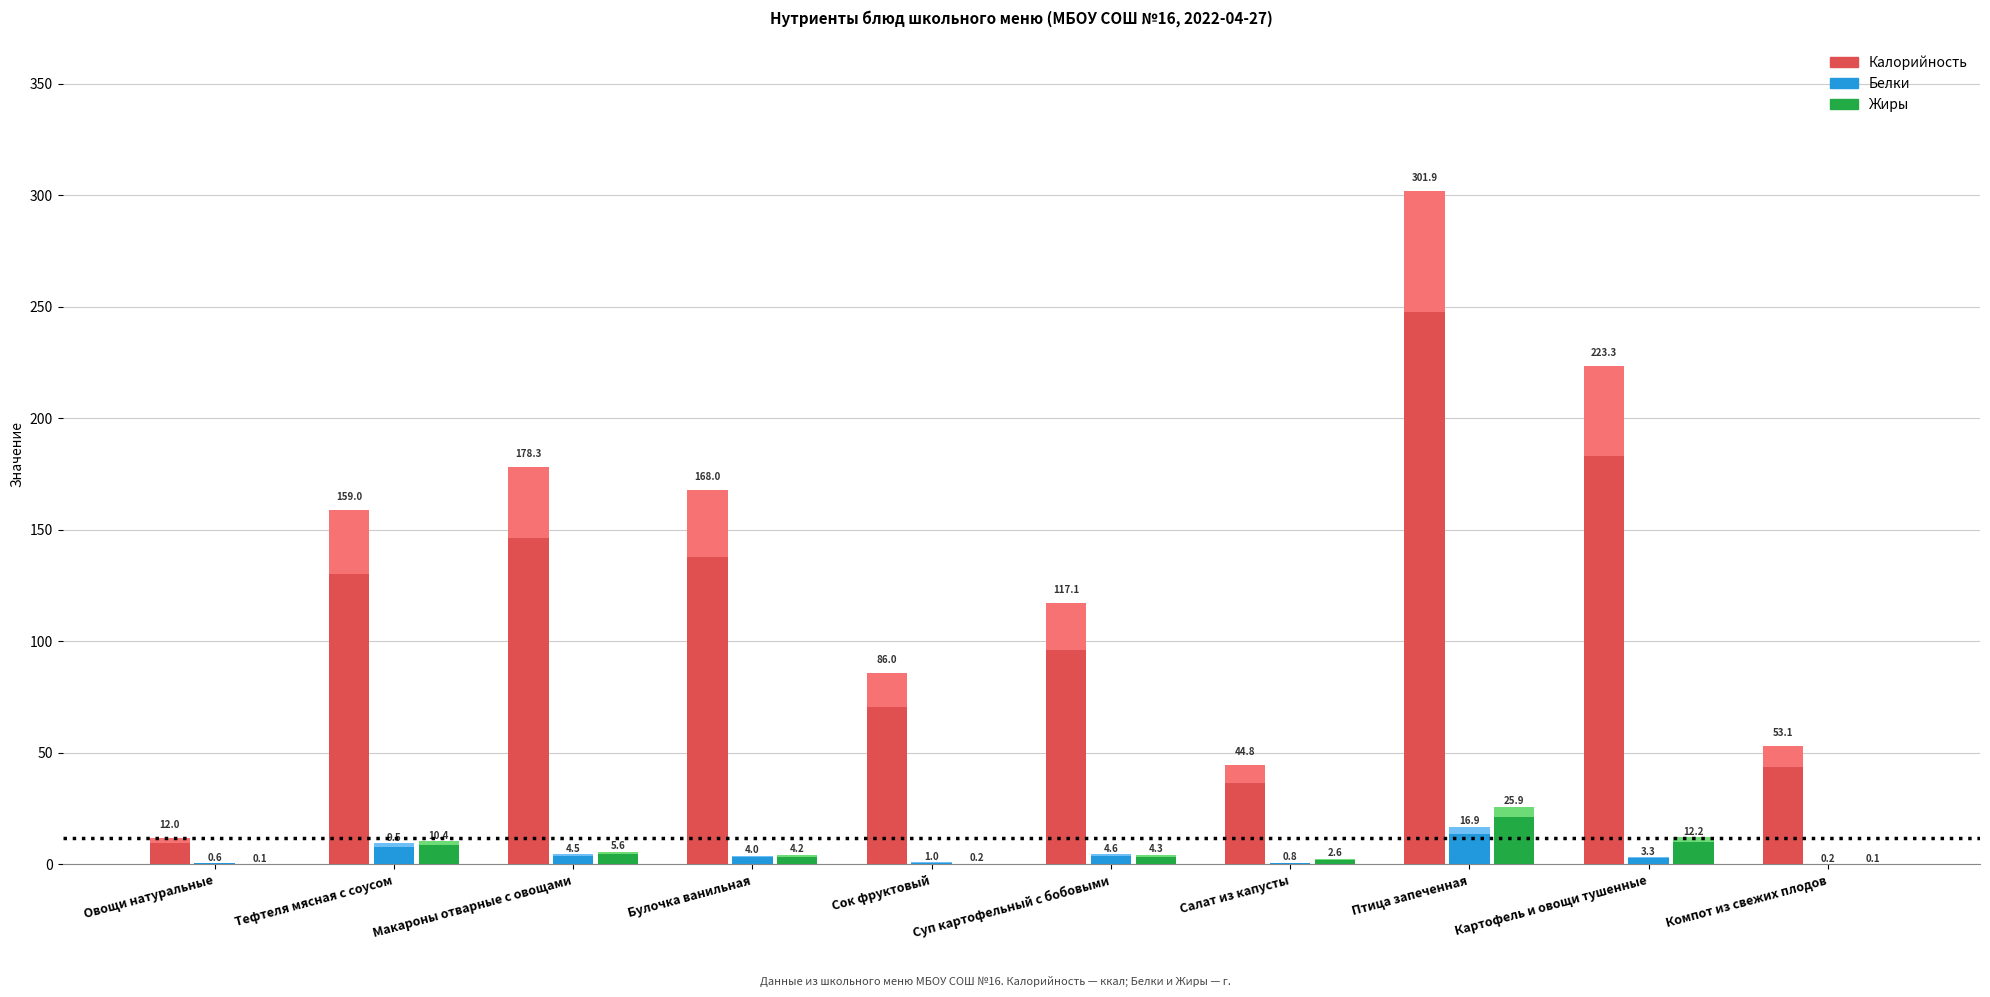

Rank the series by their maximum value, from lowest to highest.

Белки, Жиры, Калорийность